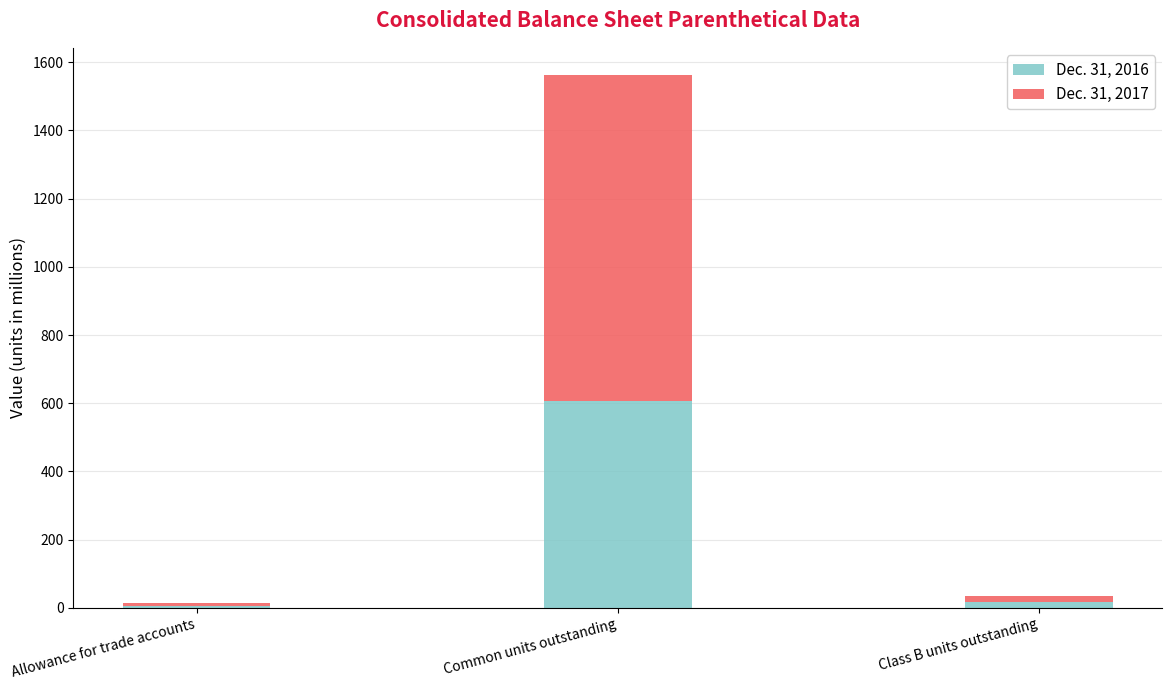

Which category has the highest value in the Dec. 31, 2016 series?

Common units outstanding